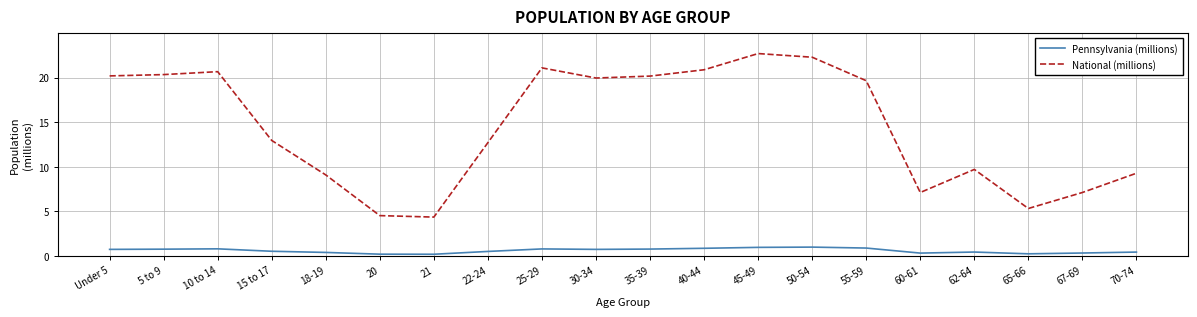

What is the lowest value of the National (millions) series?

4.4